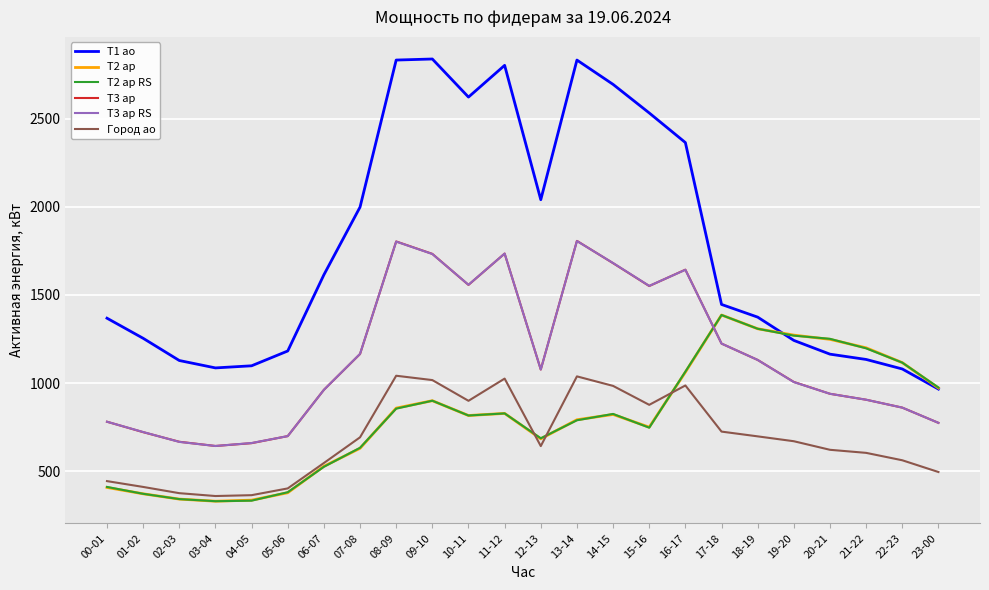

What is the total value across all series at 17-18?

7390.8